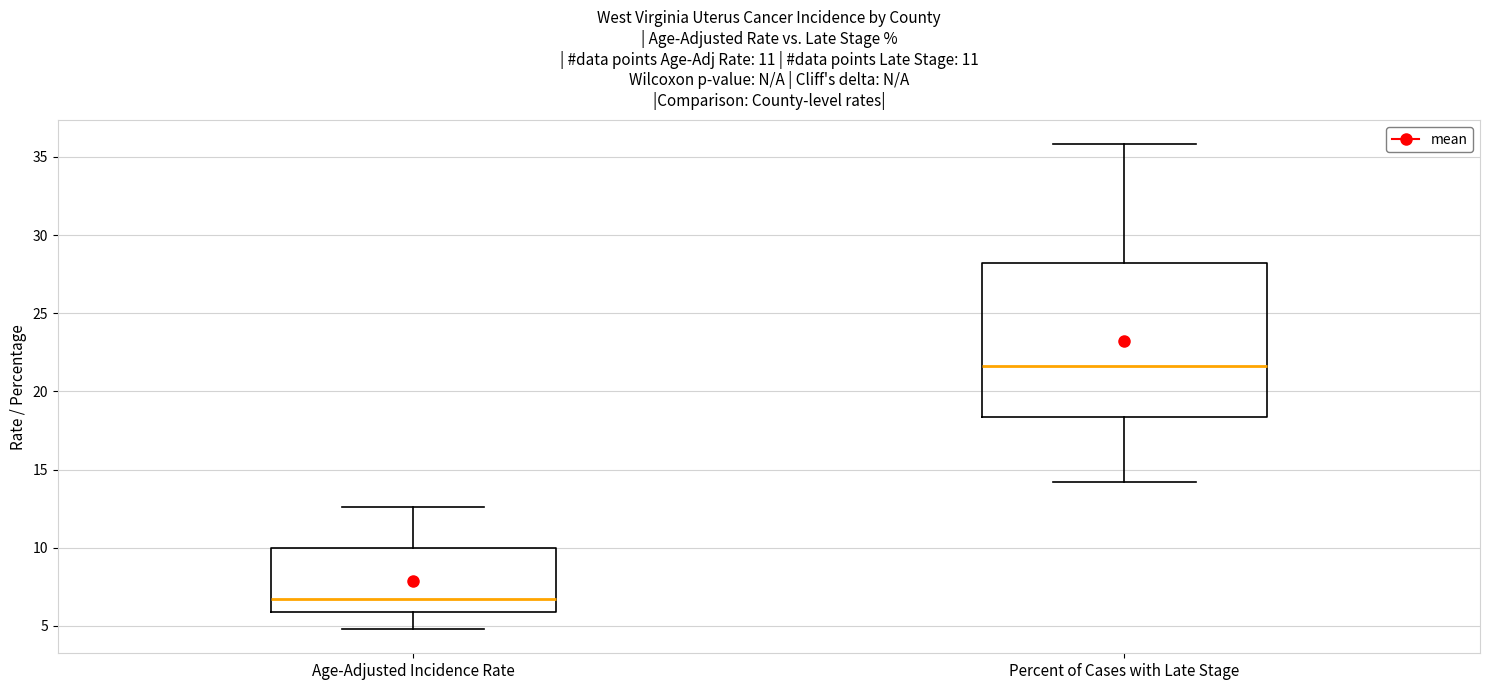

Which box is the tallest, from its lower edge to its upper edge?

Percent of Cases with Late Stage